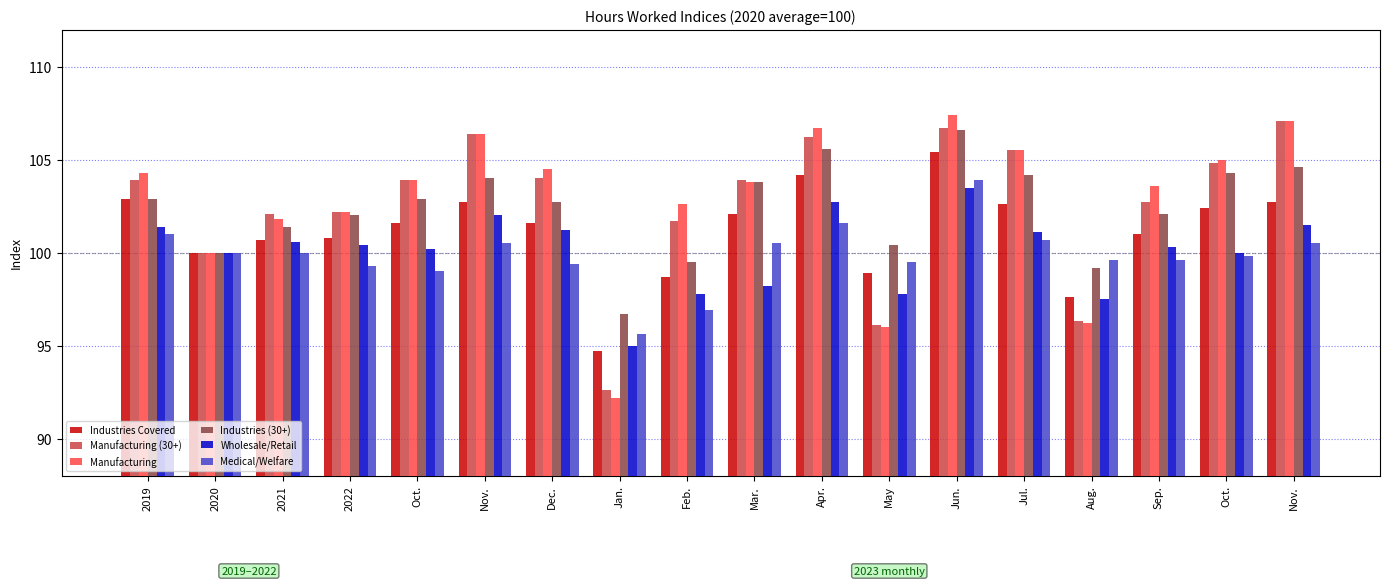

At Oct., list the series in order from largest to smallest.

Manufacturing (30+), Manufacturing, Industries (30+), Industries Covered, Wholesale/Retail, Medical/Welfare